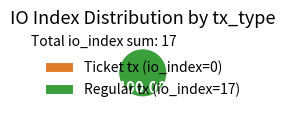

To the nearest percent, what is the difference between the largest and smallest slice percentages?

100%